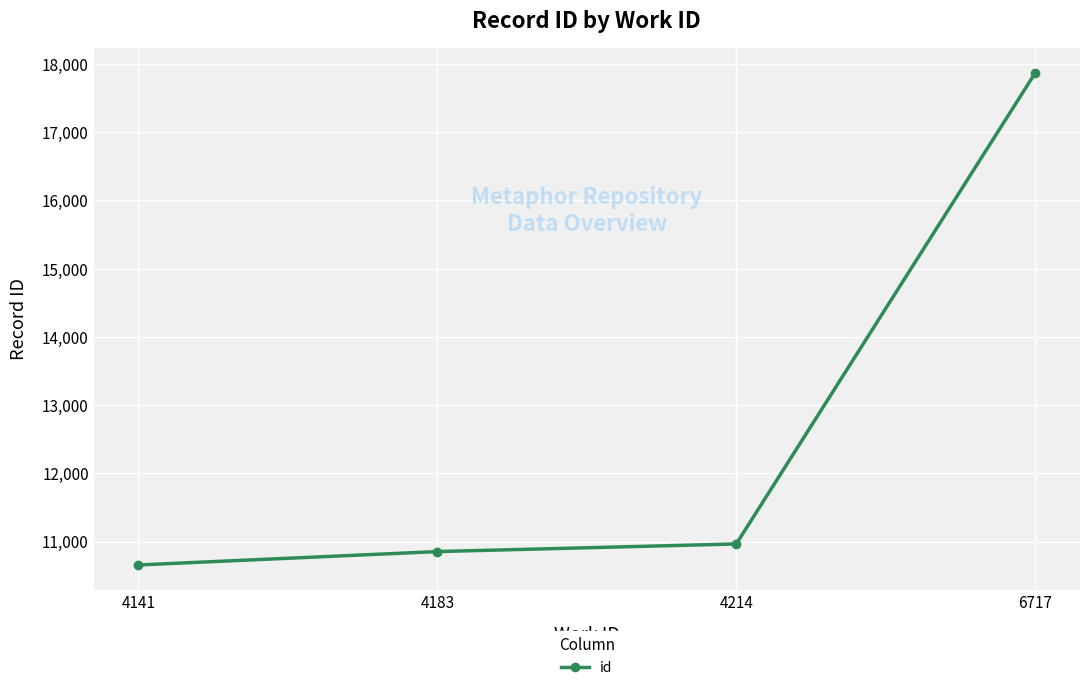

Rank the categories by value from lowest to highest.

4141, 4183, 4214, 6717